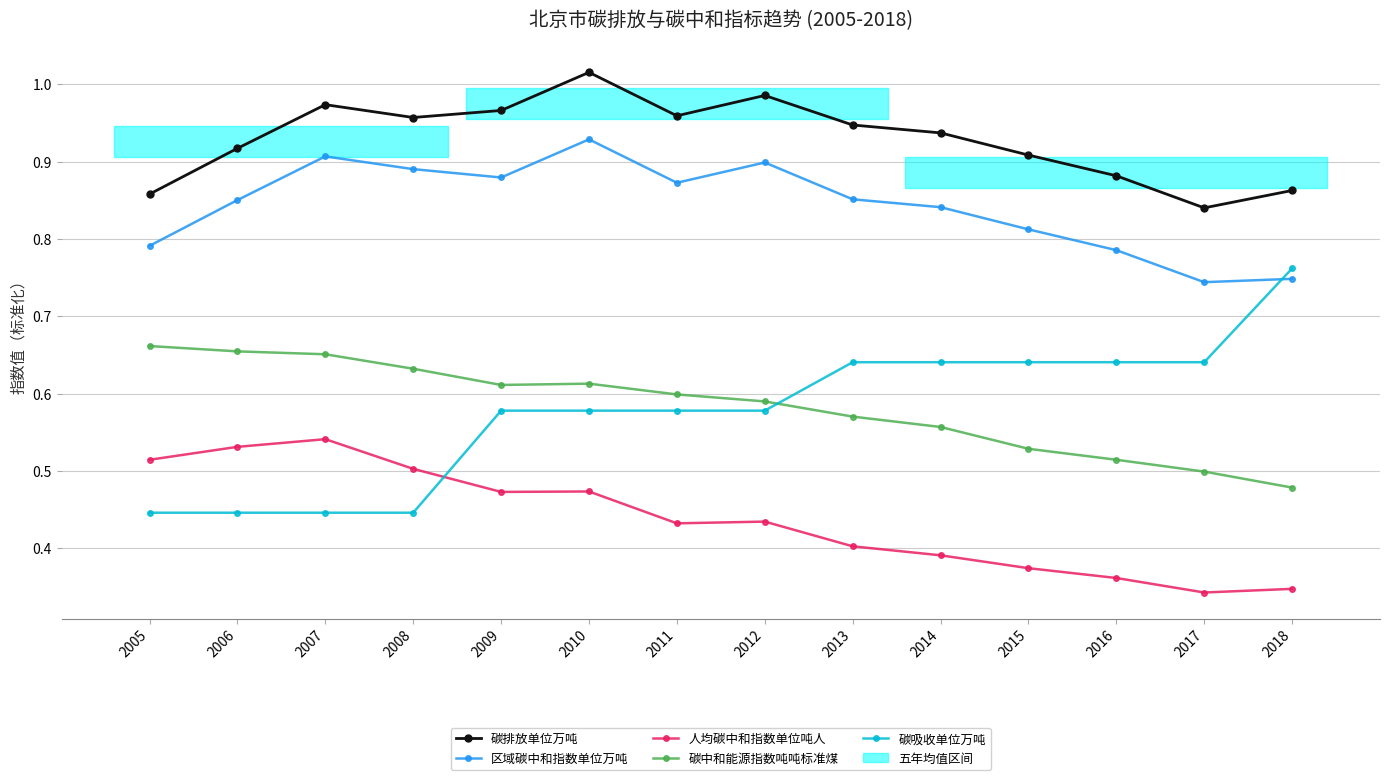

What value does the 人均碳中和指数单位吨人 series have at 2014?

0.4